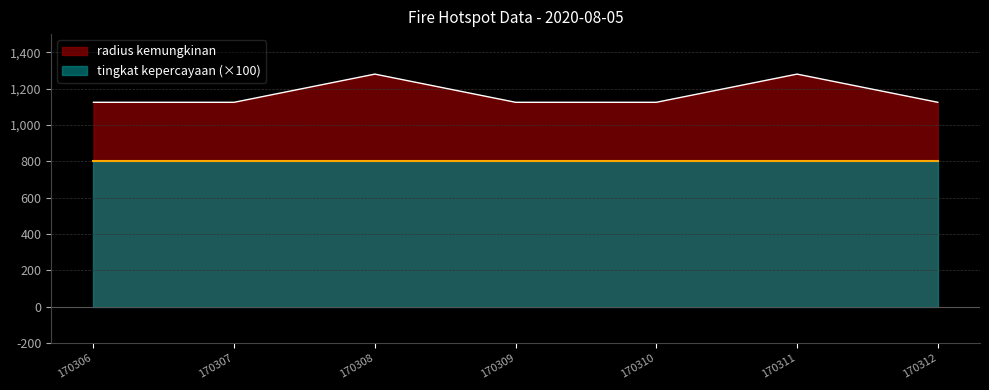

What is the difference between the maximum and second lowest values in the radius kemungkinan series?

155